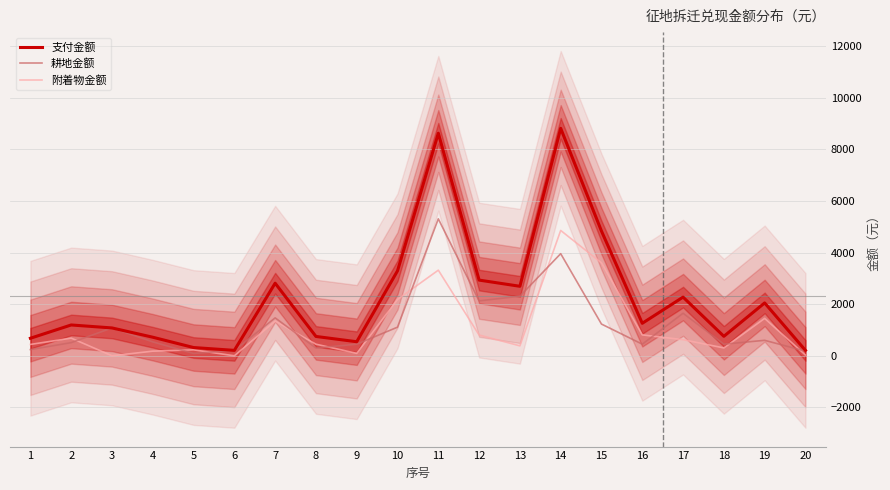

Rank the series by their maximum value, from highest to lowest.

支付金额, 耕地金额, 附着物金额